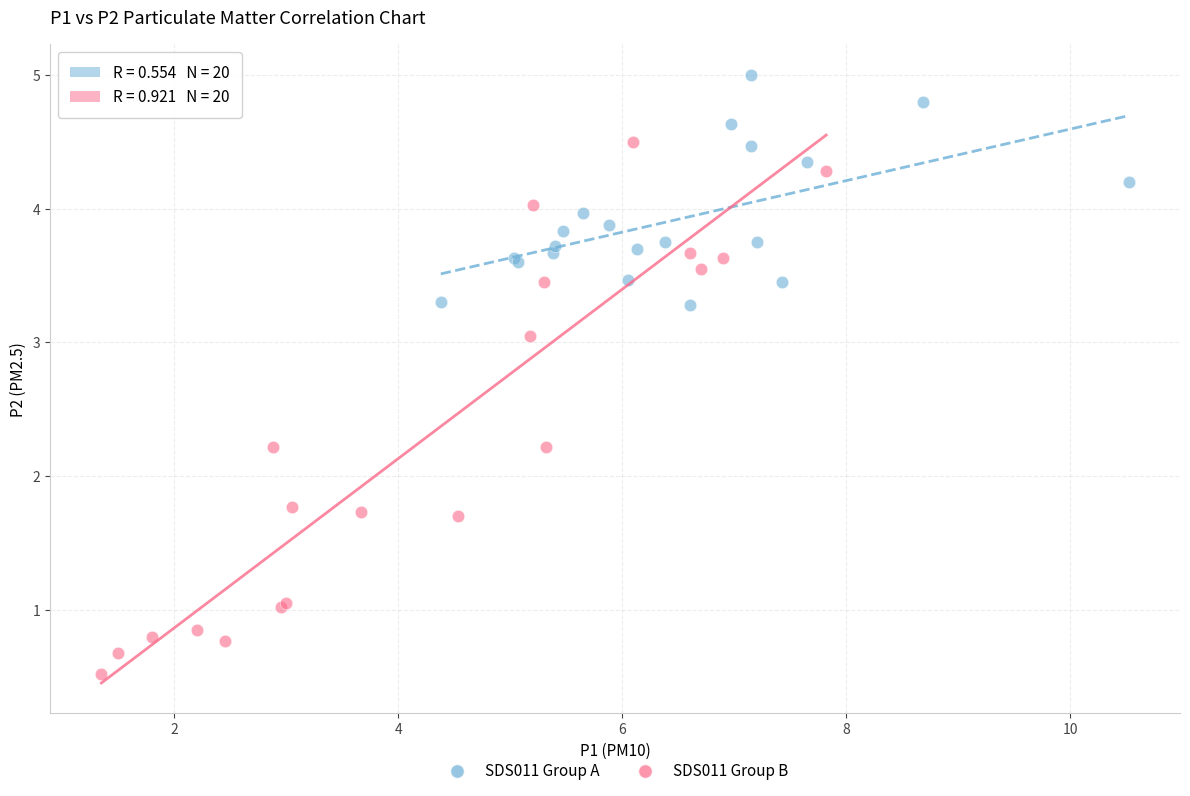

Which series reaches the maximum Y coordinate?

SDS011 Group A